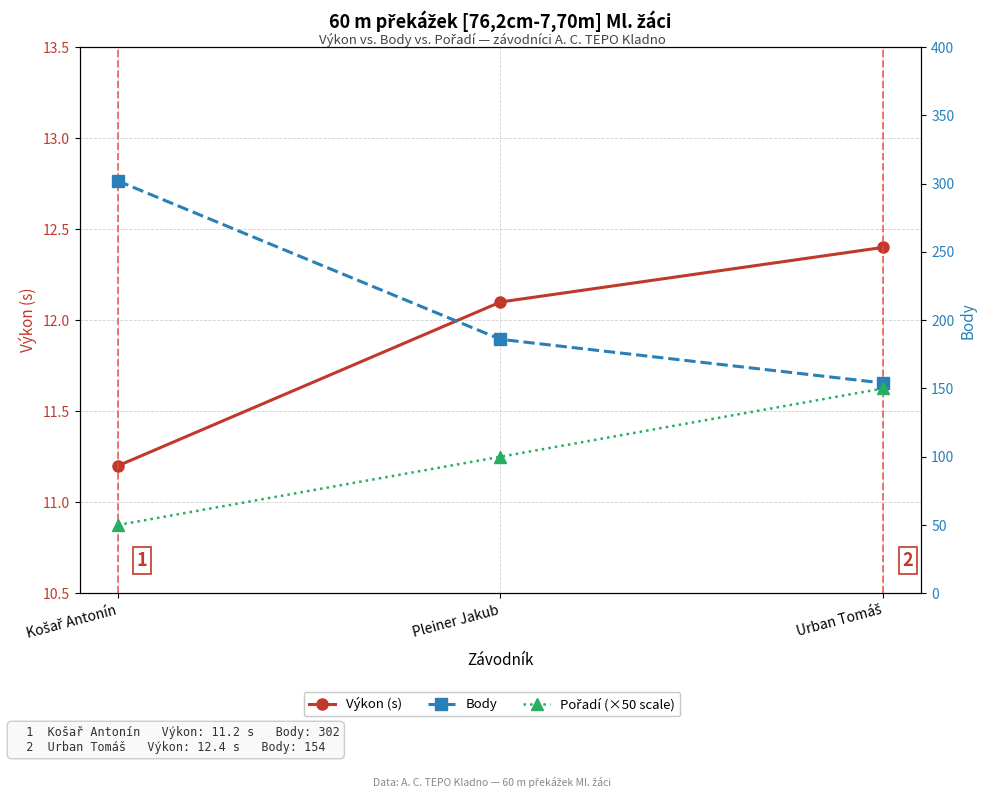

At how many categories does at least one series exceed 82?

3